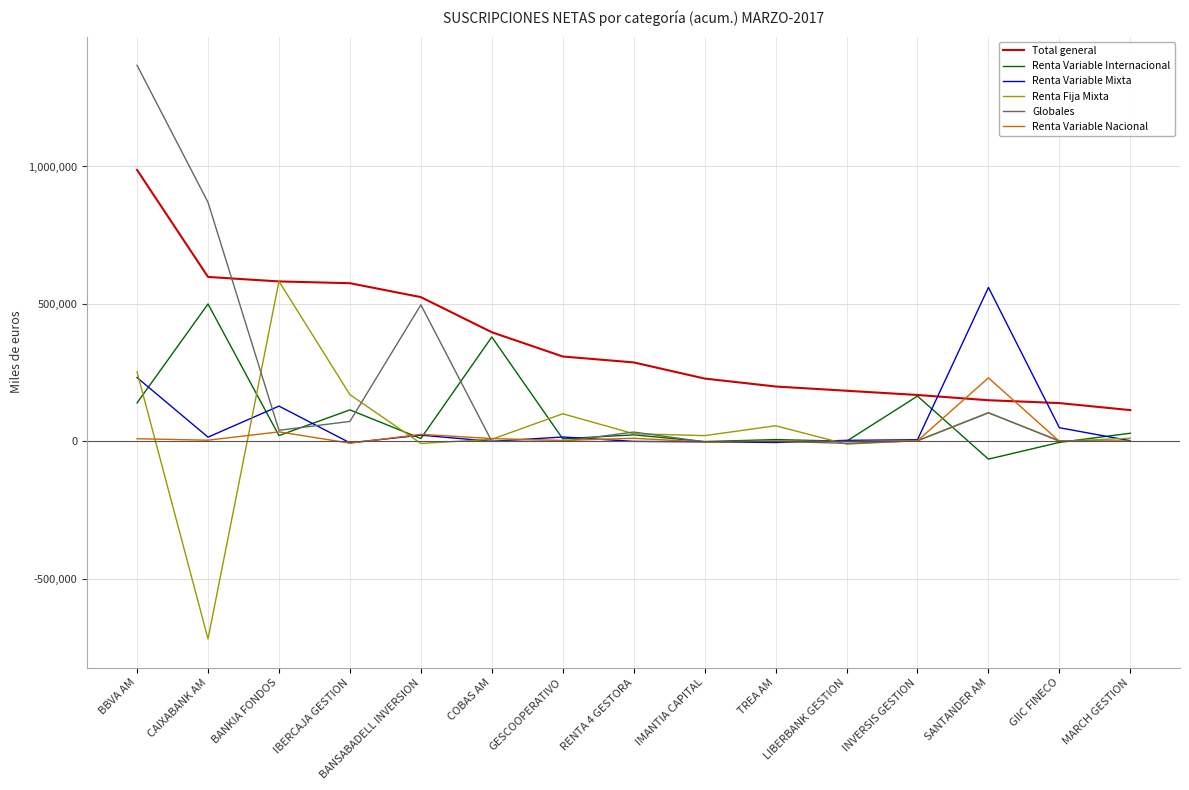

True or false: Renta Fija Mixta has a value of 0 at GIIC FINECO.

True